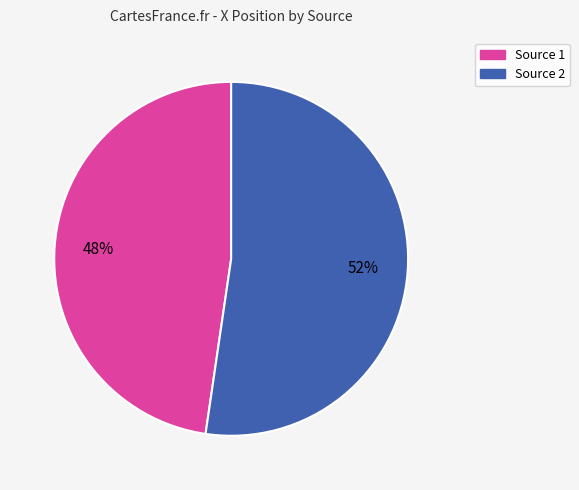

To the nearest percent, what is the average slice percentage?

50%